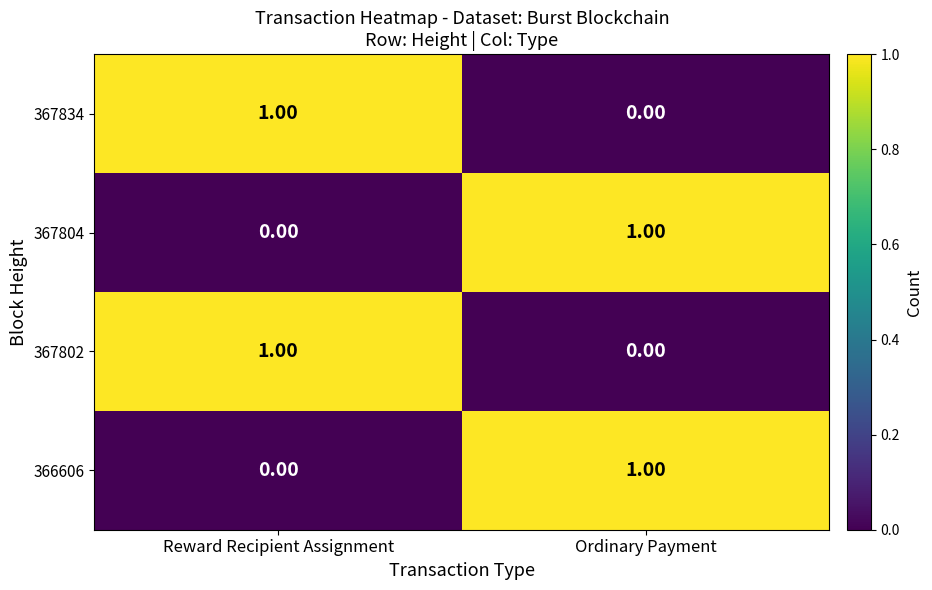

Where is 366606 nearest to the value 0?

Reward Recipient Assignment